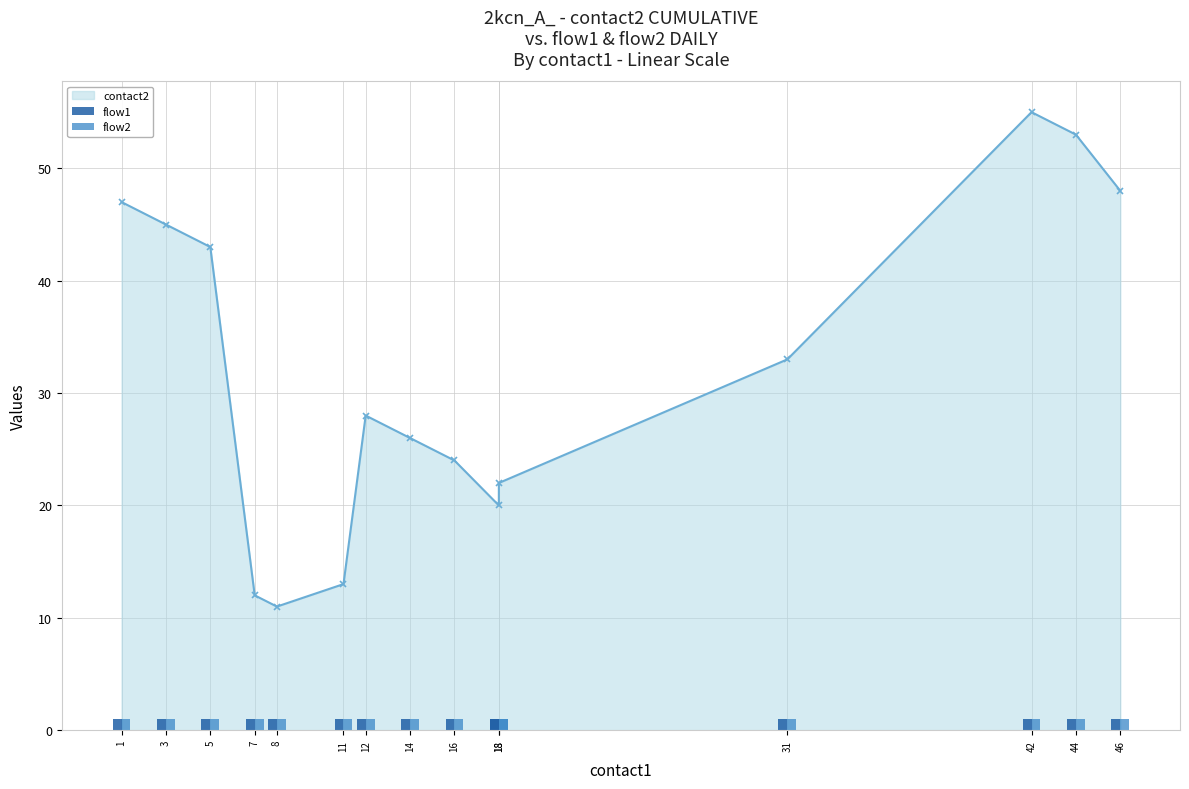

How many distinct data groups are displayed?

3